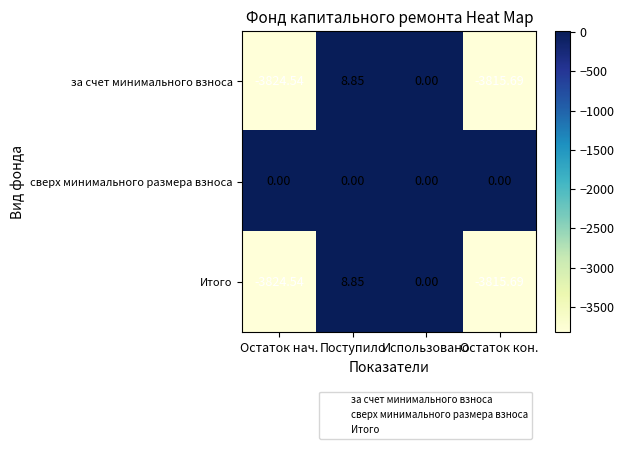

Which label corresponds to the smallest value in the chart?

Остаток нач.